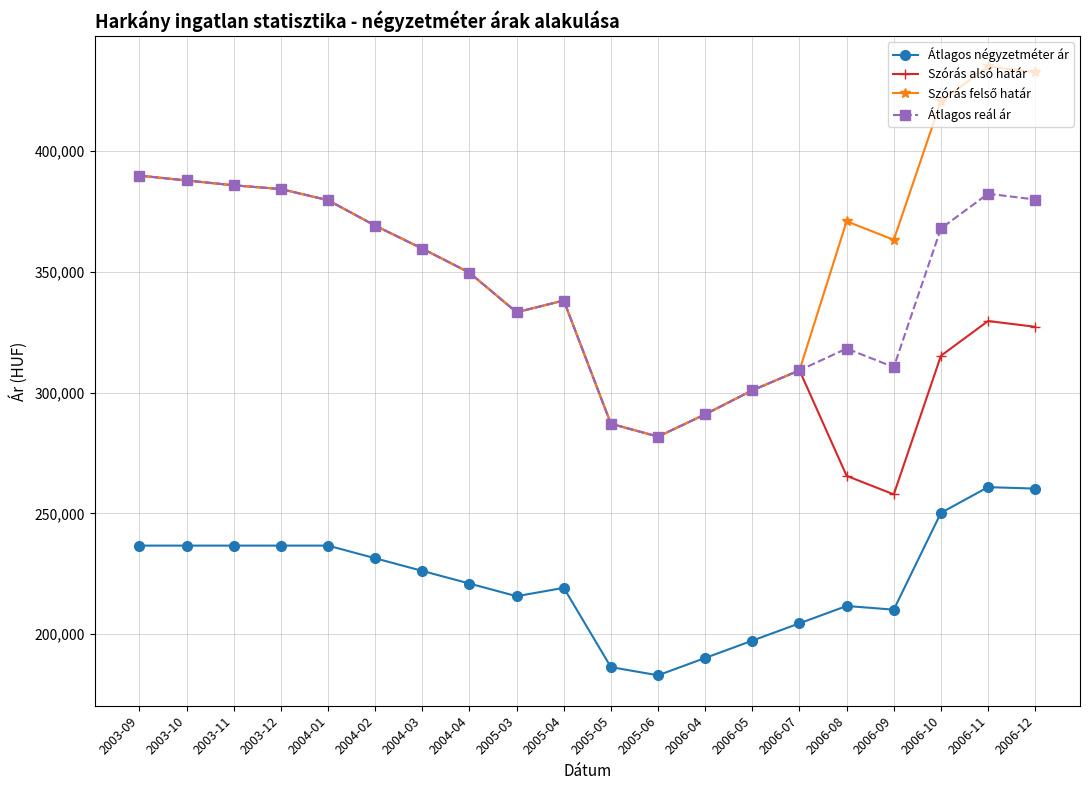

True or false: Átlagos reál ár and Átlagos négyzetméter ár intersect in this chart.

False